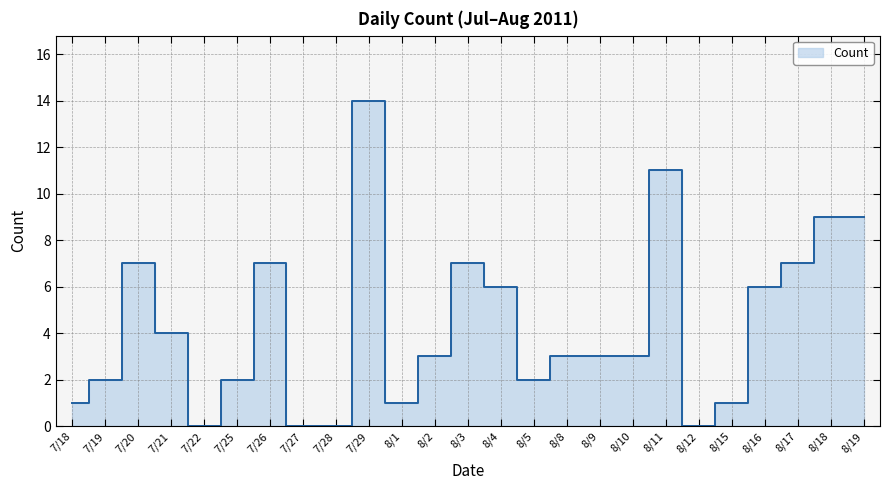

At which category does the data reach its first local valley?

7/22